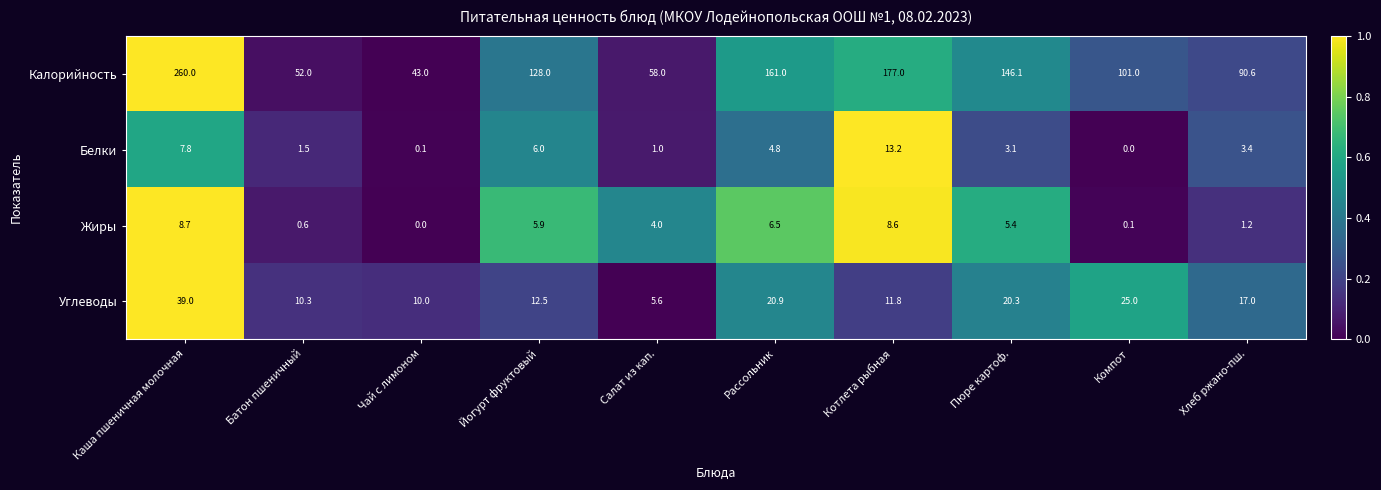

The Жиры series shows 10.4 at Йогурт фруктовый. True or false?

False